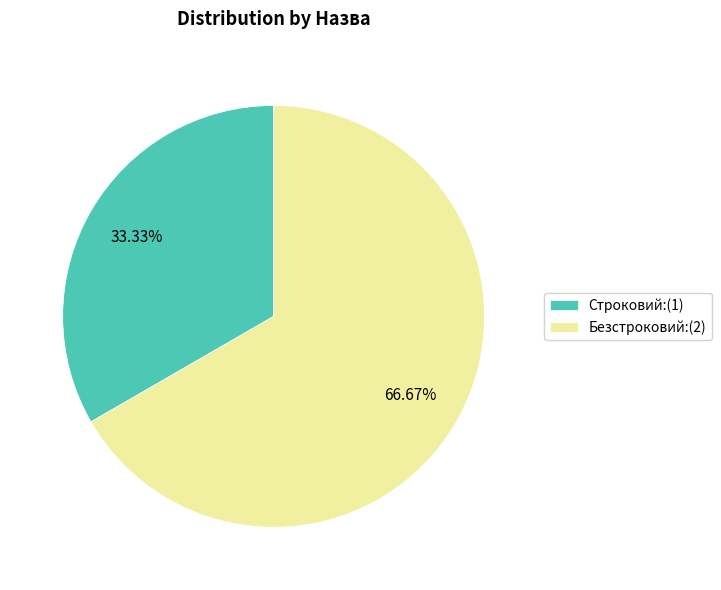

To the nearest percent, what is the average slice percentage?

50%